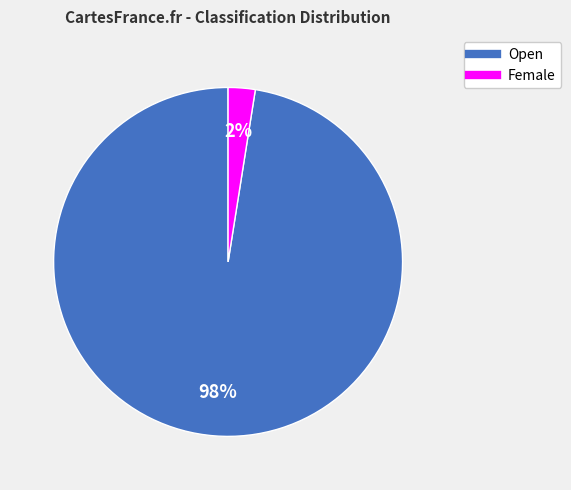

Is there any slice that represents more than half of the pie?

Yes